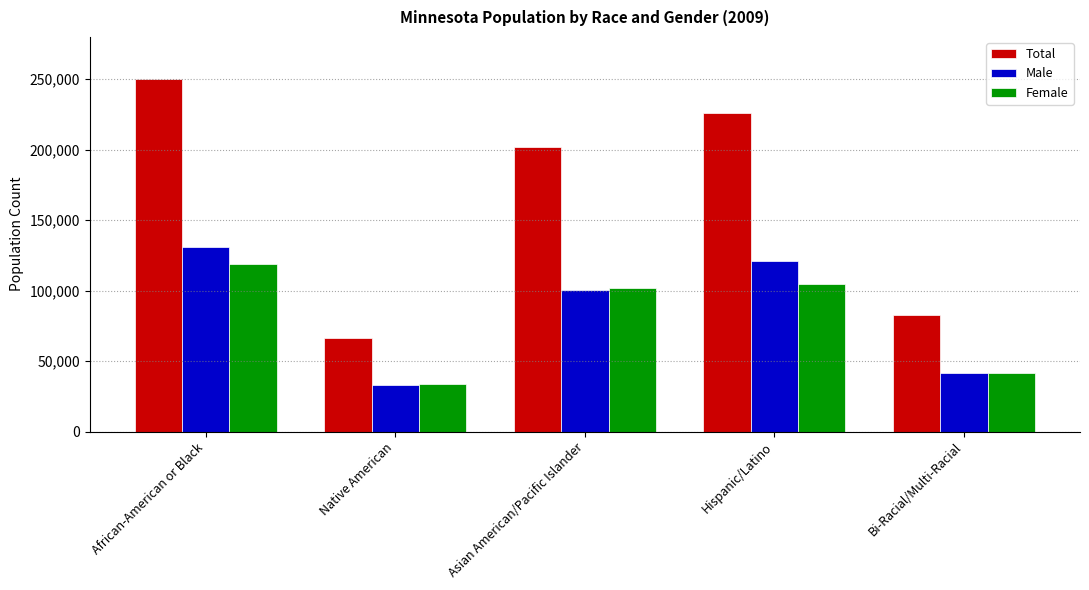

What are all the series names shown in the legend?

Total, Male, Female